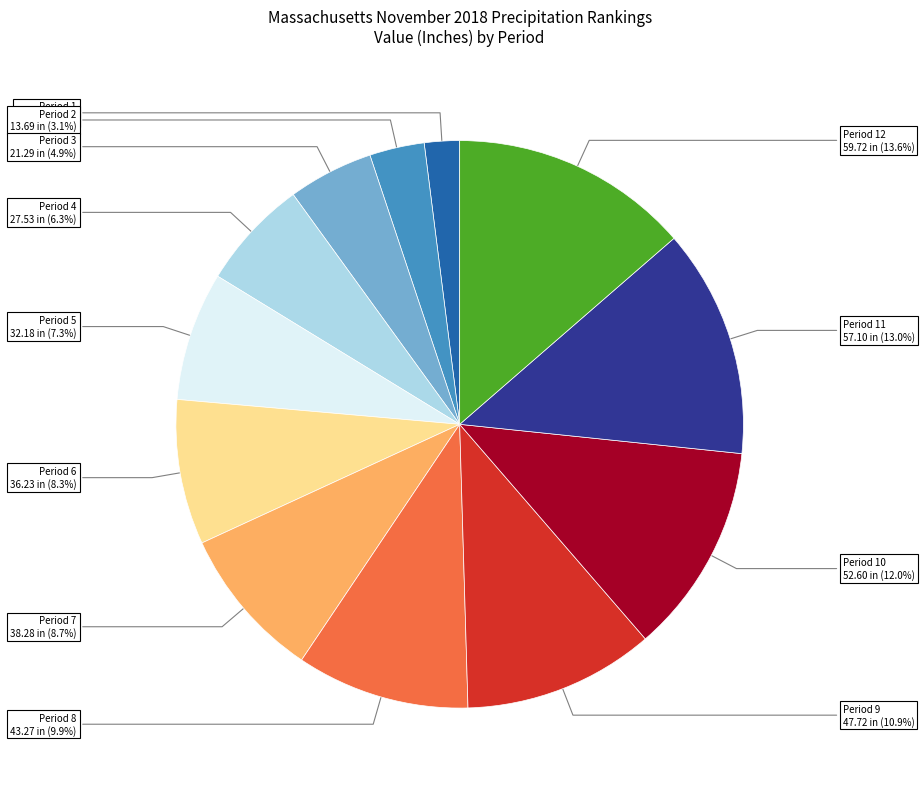

To the nearest percent, what is the average slice percentage?

8%